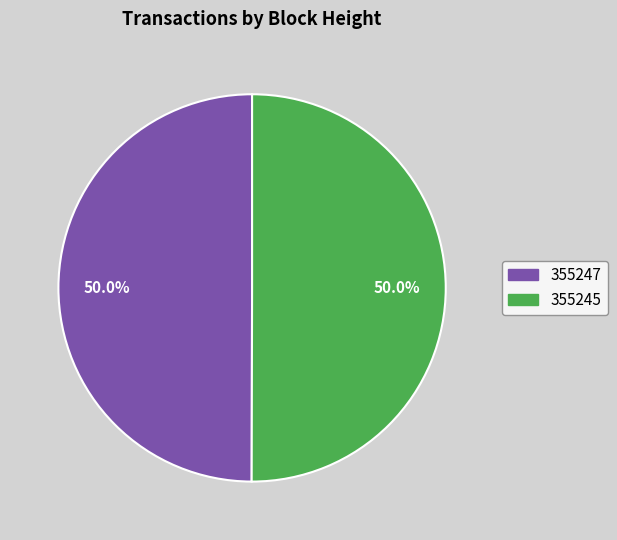

How many slices are in this pie chart?

2